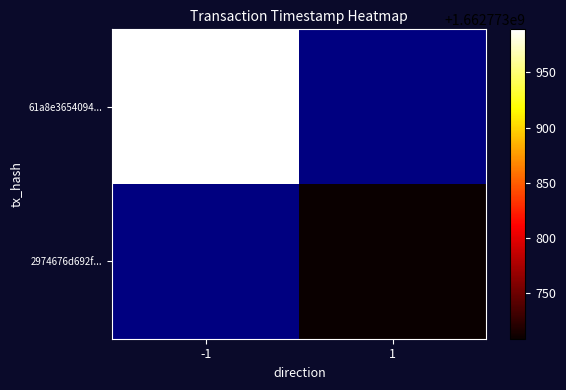

List the series in order of their overall mean, lowest first.

2974676d692f..., 61a8e3654094...